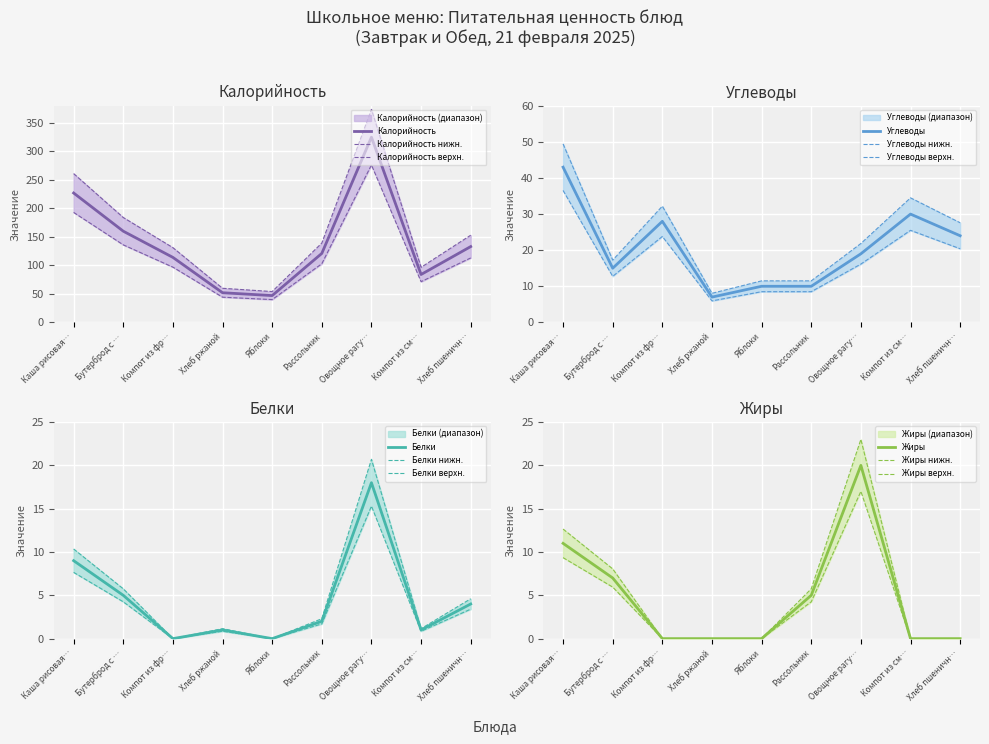

How many lines are shown in the chart?

4